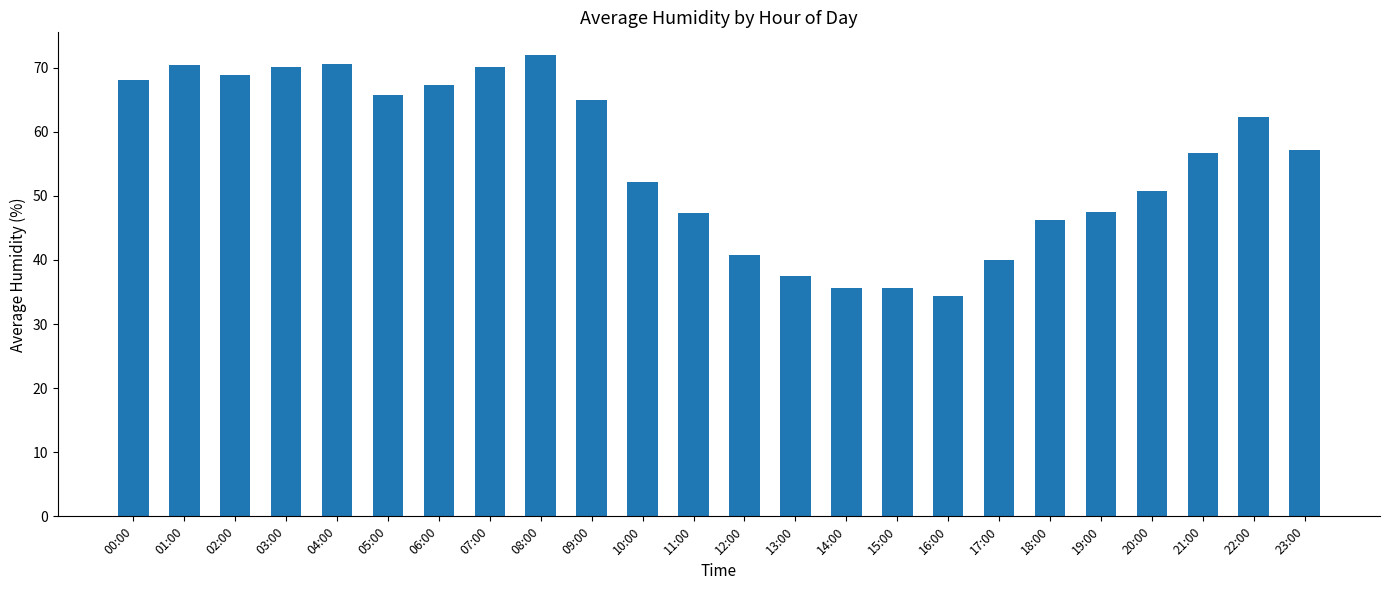

What is the change in value from 14:00 to 17:00?

+4.4